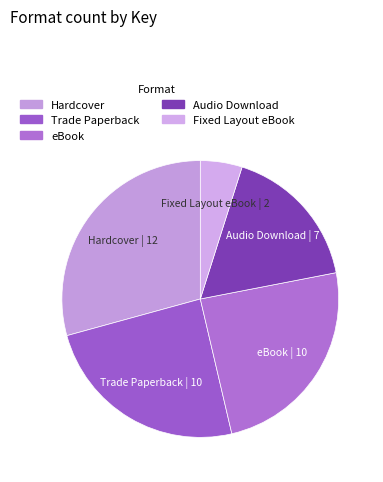

Count the number of slices in the pie.

5